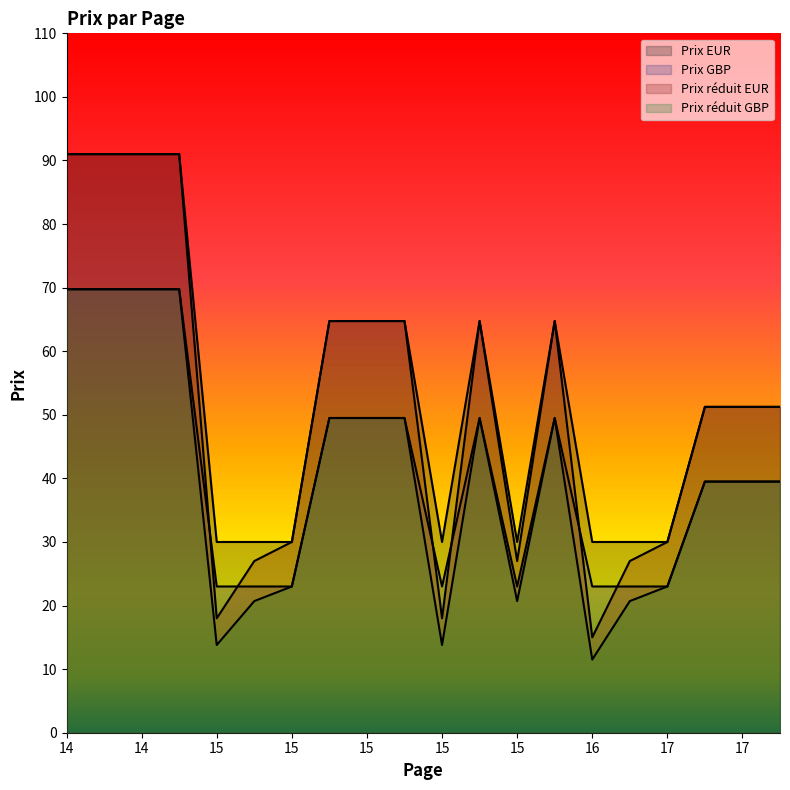

What are all the series names shown in the legend?

Prix EUR, Prix GBP, Prix réduit EUR, Prix réduit GBP